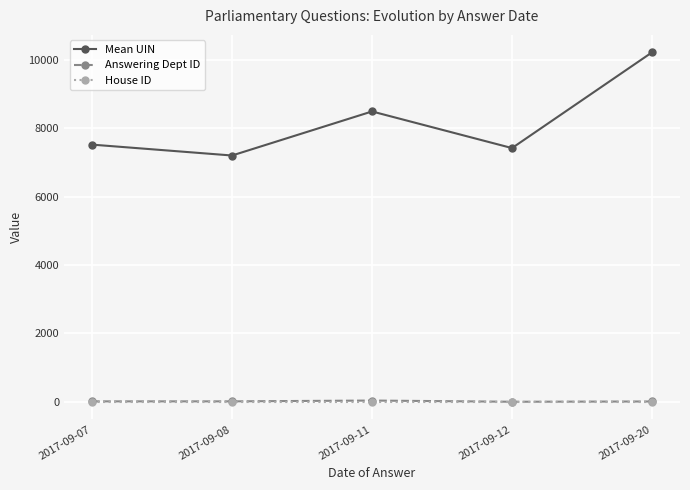

What is the greatest value displayed?

10211